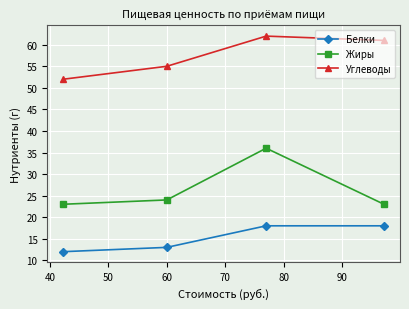

In Углеводы, how many points are higher than both neighbors (excluding endpoints)?

1